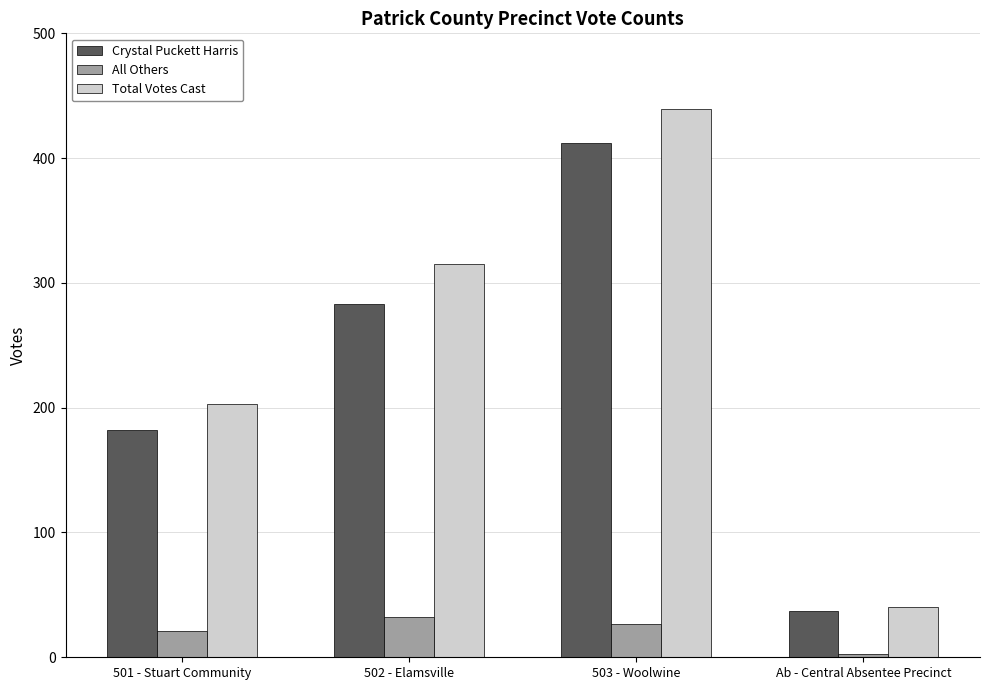

Which label corresponds to the largest value in the chart?

503 - Woolwine